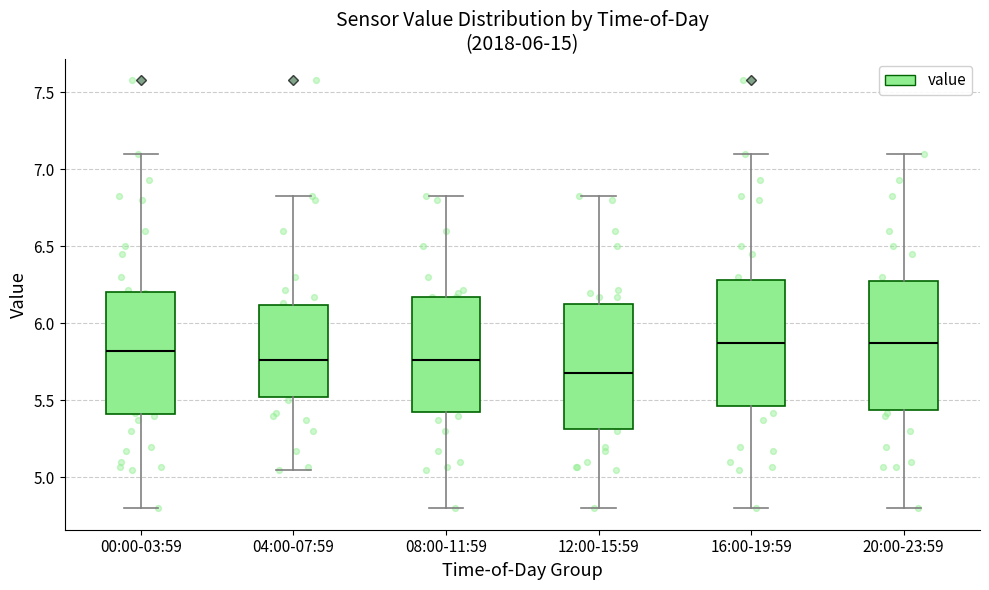

Where does the lower whisker of the box for 12:00-15:59 end on the y-axis? The values are not printed on the chart, so give them approximately, as read against the axis.

4.80